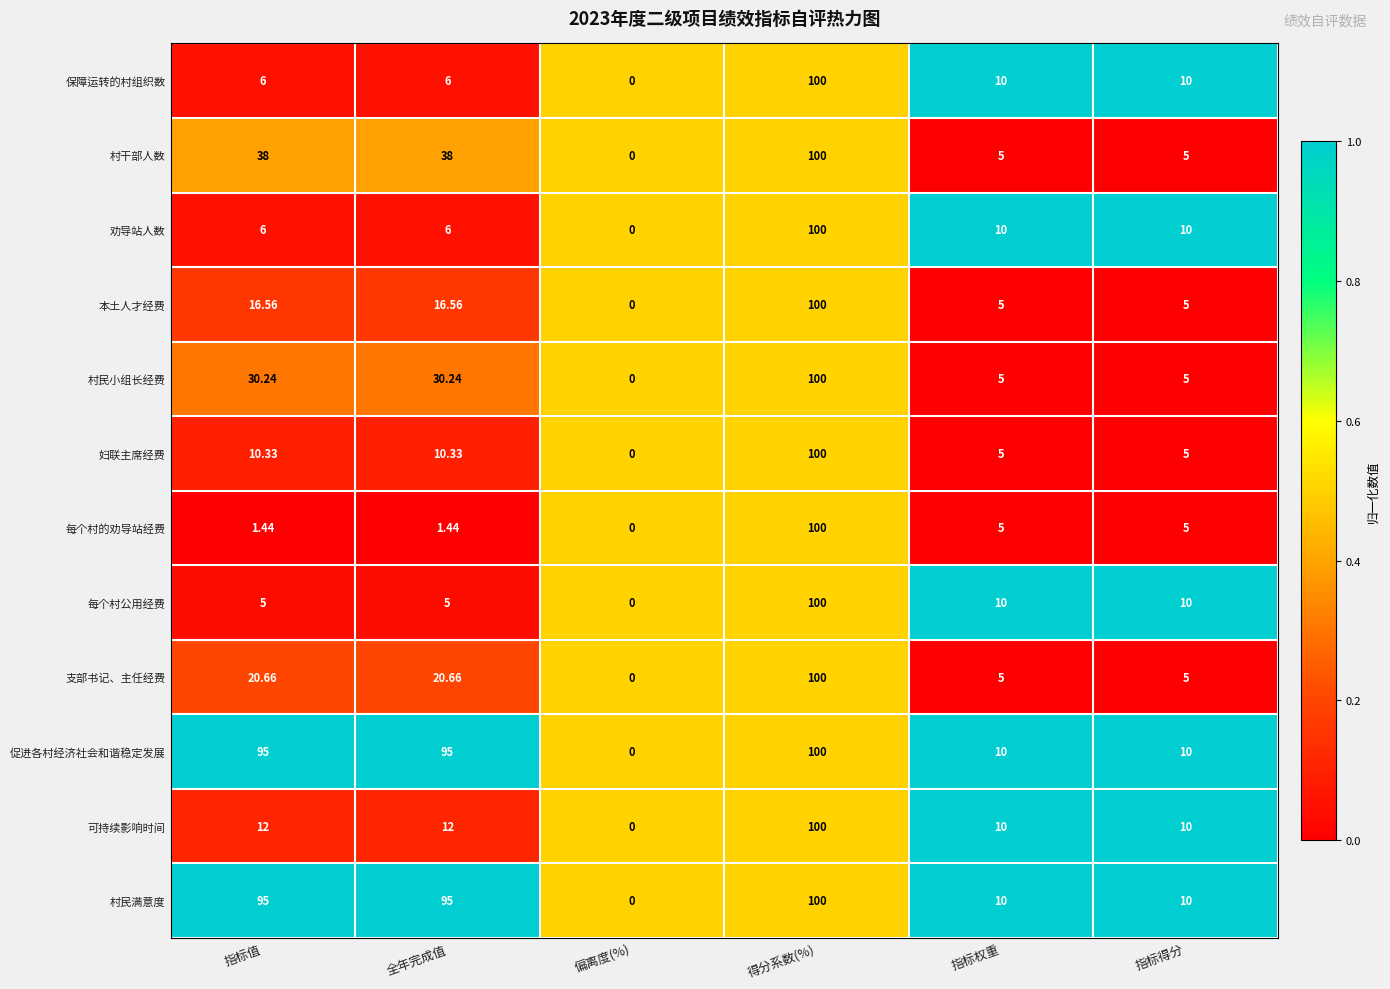

Is the value of 本土人才经费 at 指标得分 greater than the value of 劝导站人数 at 指标值?

No